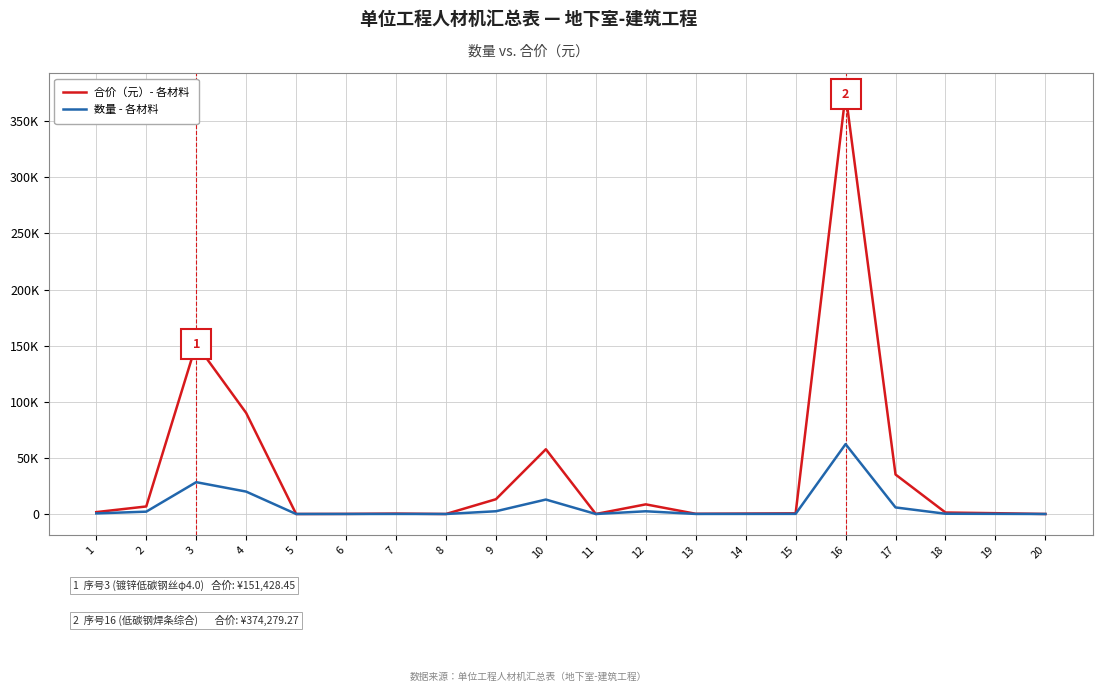

Is this an area chart (filled region under the line)?

No